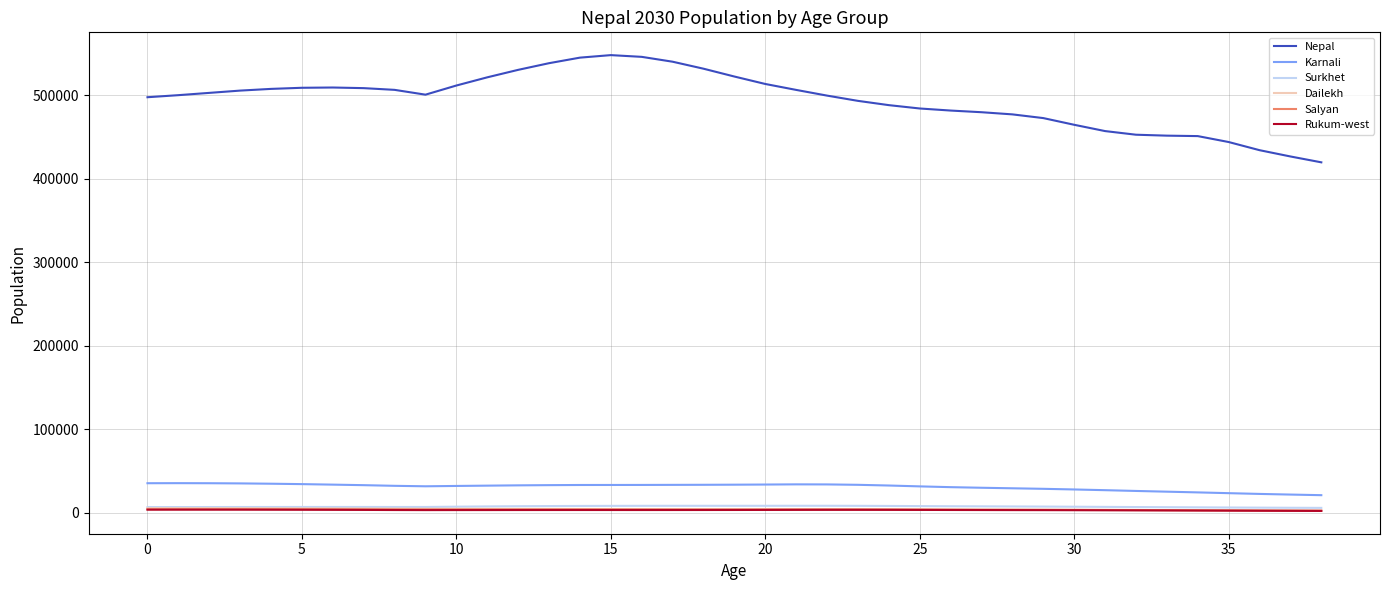

What is the highest value of the Nepal series?

547777